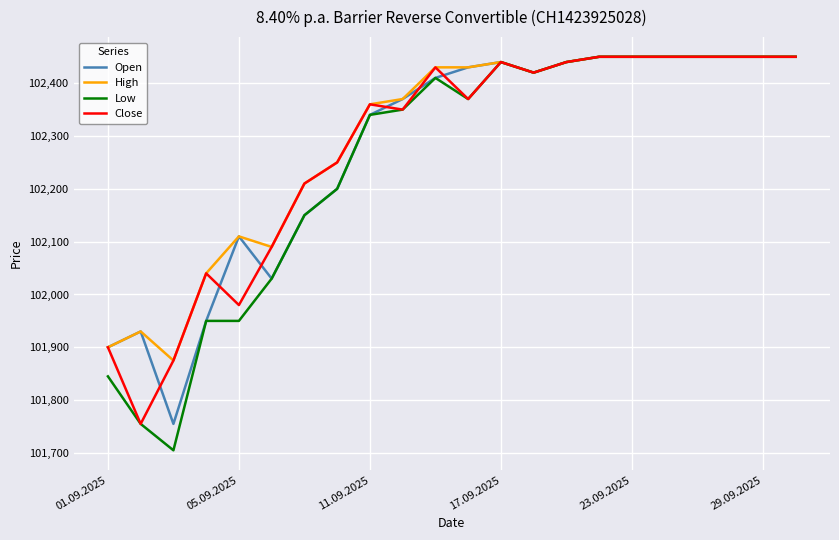

What is the difference between the second highest and minimum values in the Close series?

695